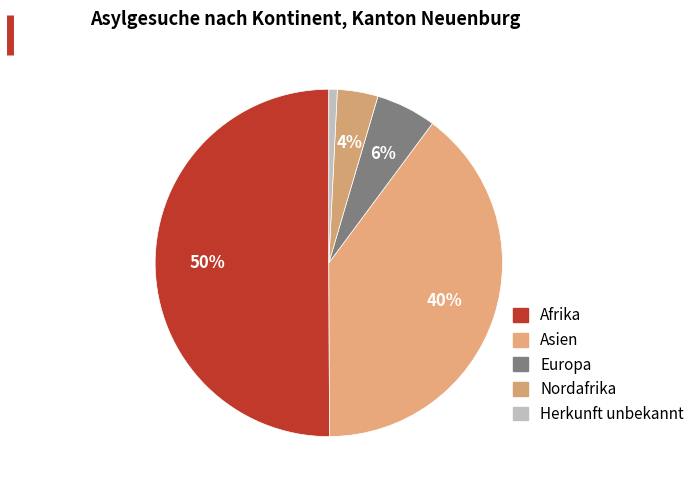

Which category has the biggest portion of the pie?

Afrika